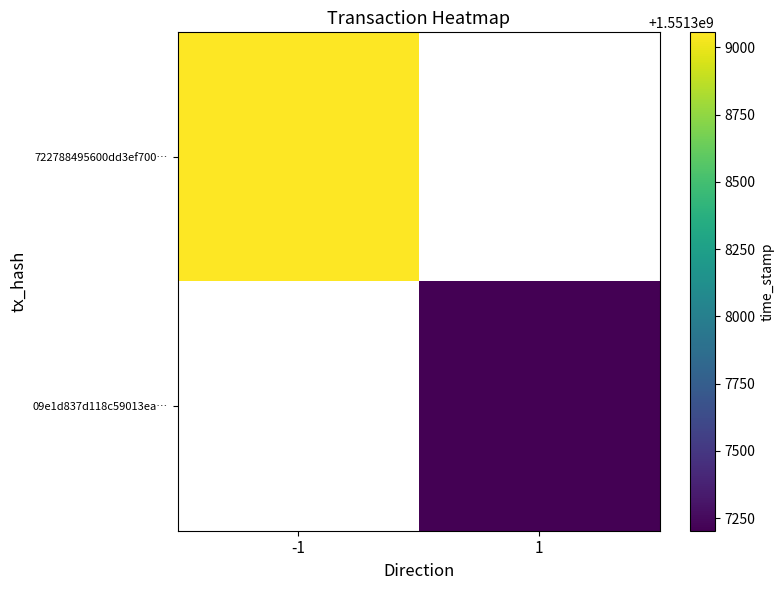

Where is 722788495600dd3ef700… nearest to the value 1551309056?

-1